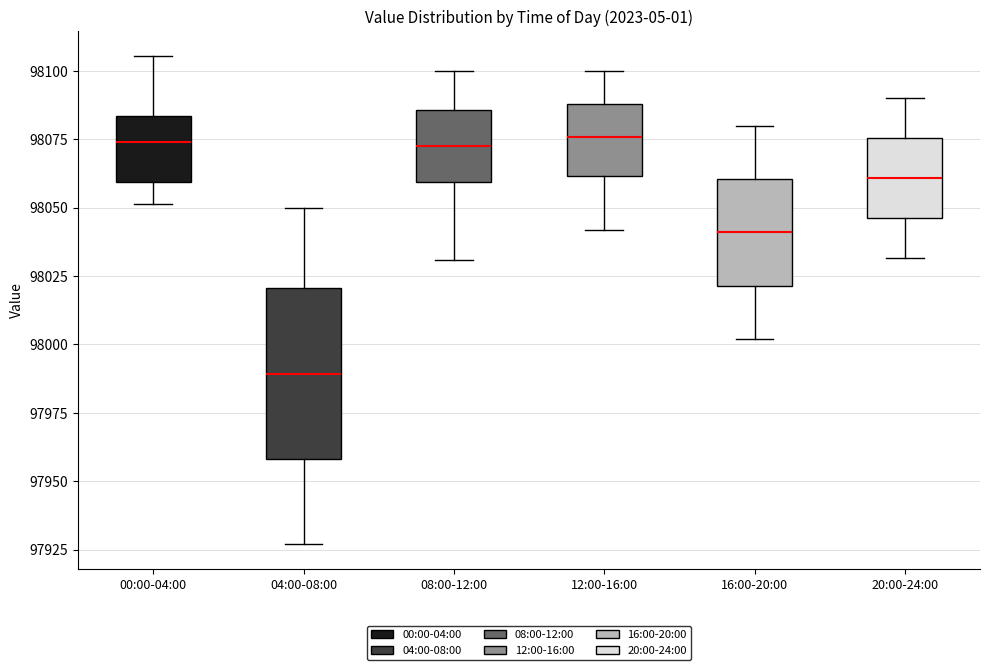

Where does the median line of the box for 04:00-08:00 sit on the y-axis? The values are not printed on the chart, so give them approximately, as read against the axis.

97990